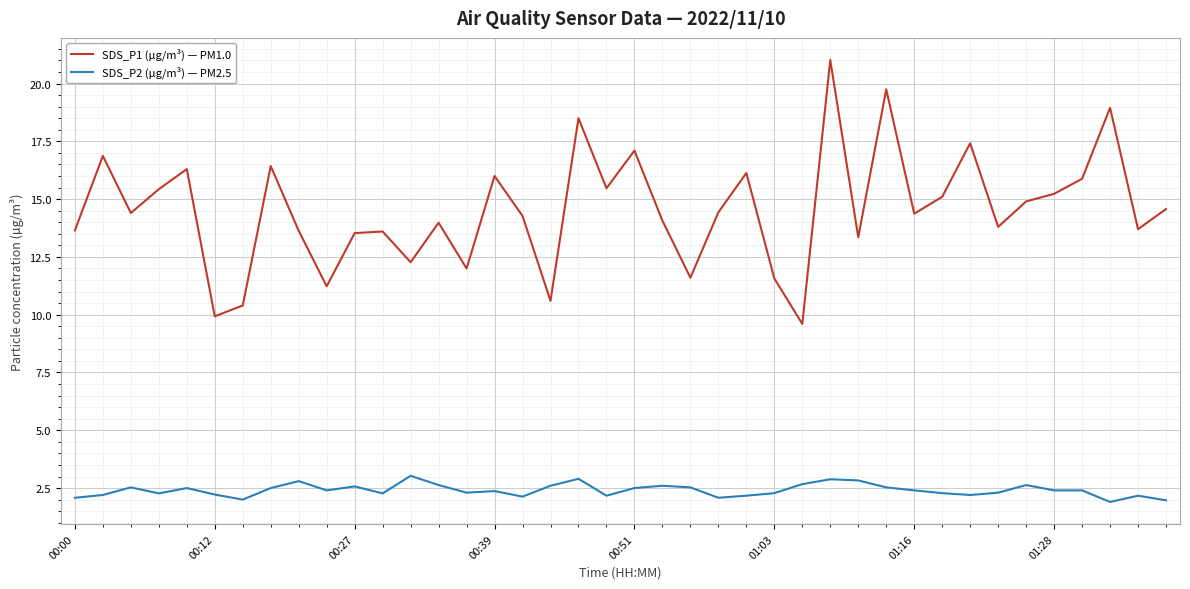

What is the greatest value displayed?

21.0